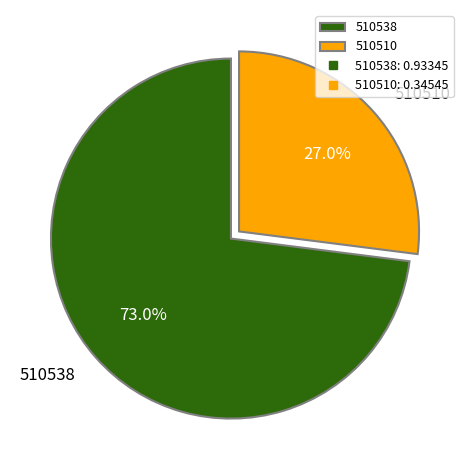

How many segments does this pie chart have?

2